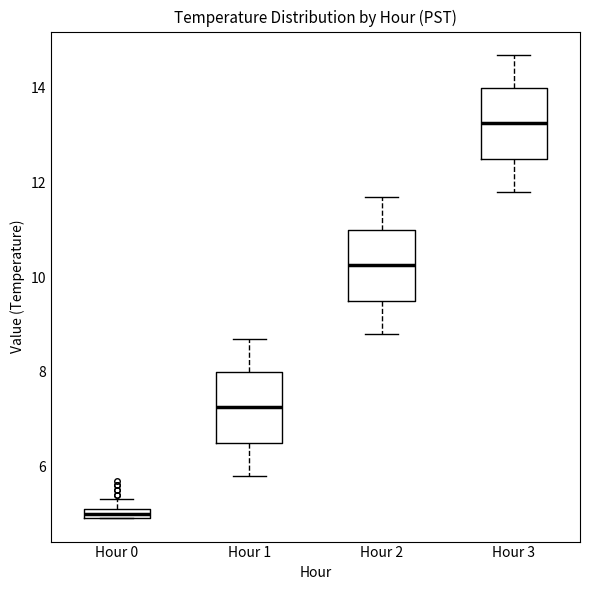

Which box has the lowest median line?

Hour 0